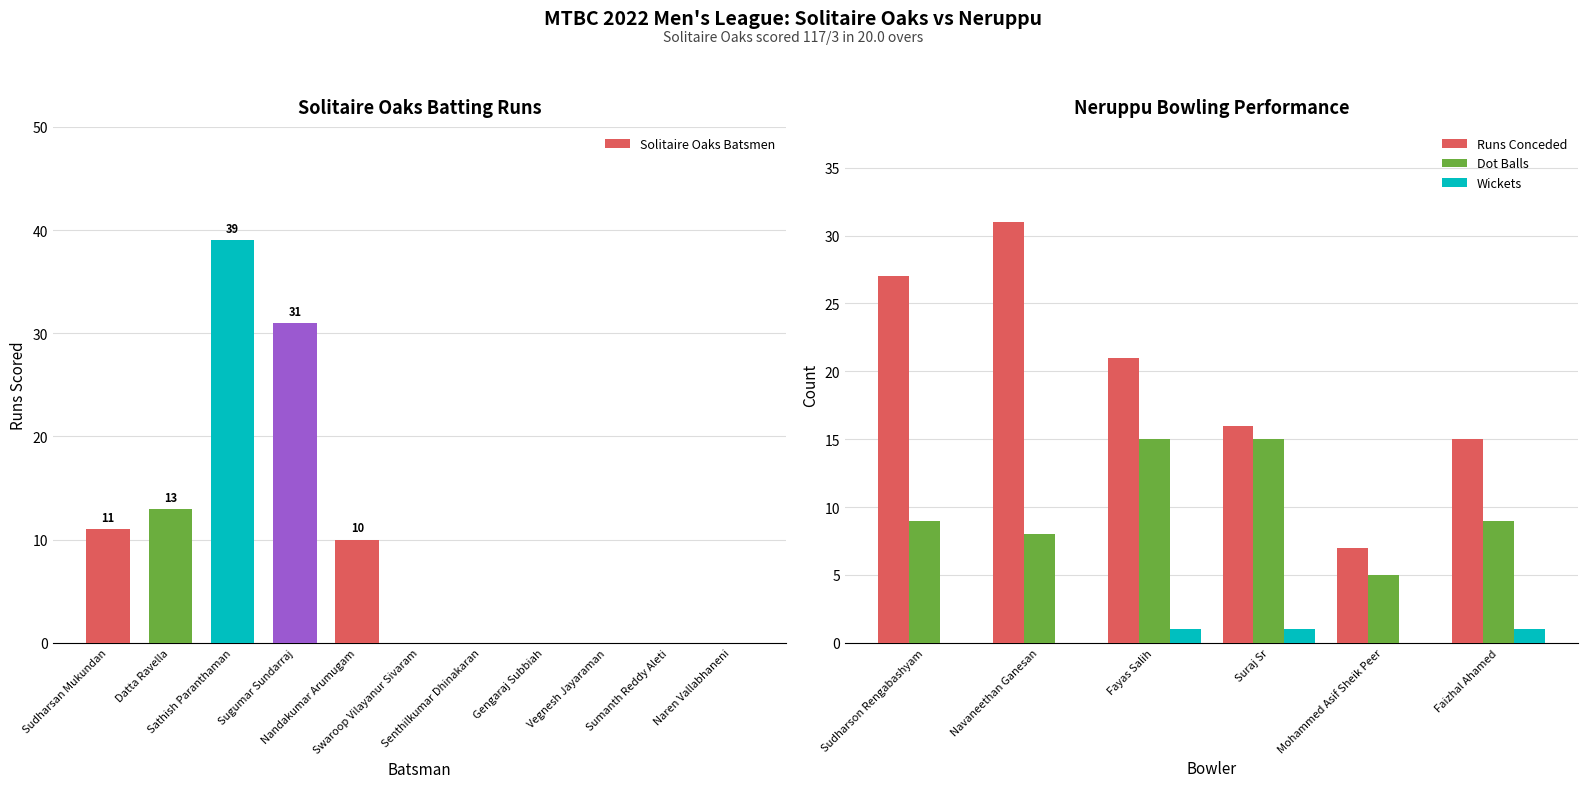

The chart shows a value of 0 at Naren Vallabhaneni. True or false?

True